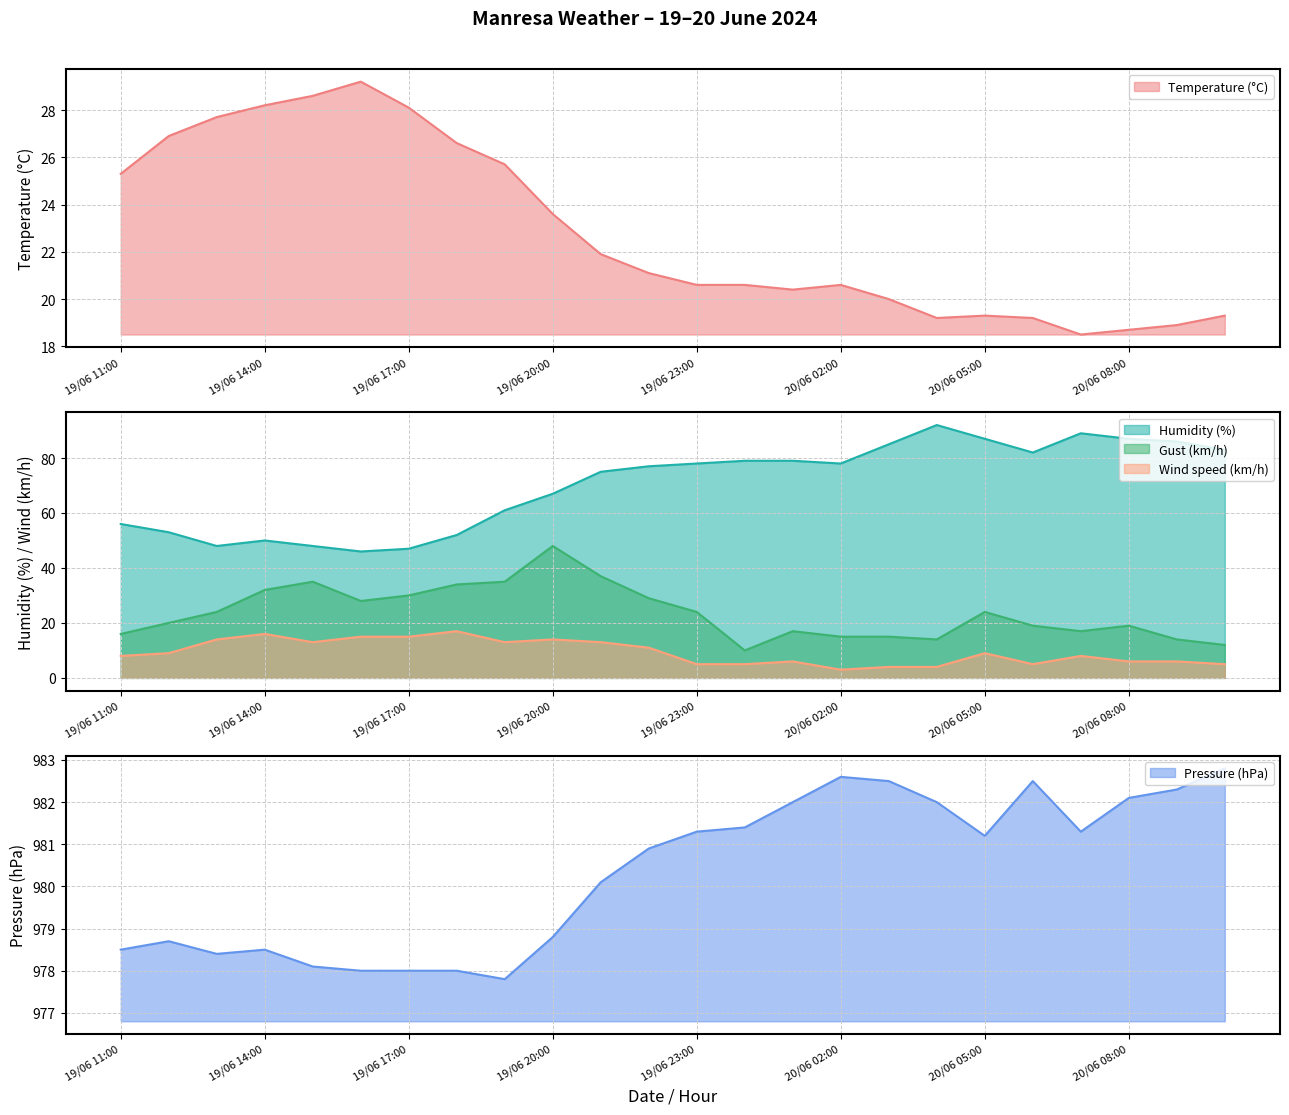

What is the label of the 11th point from the right?

20/06 00:00